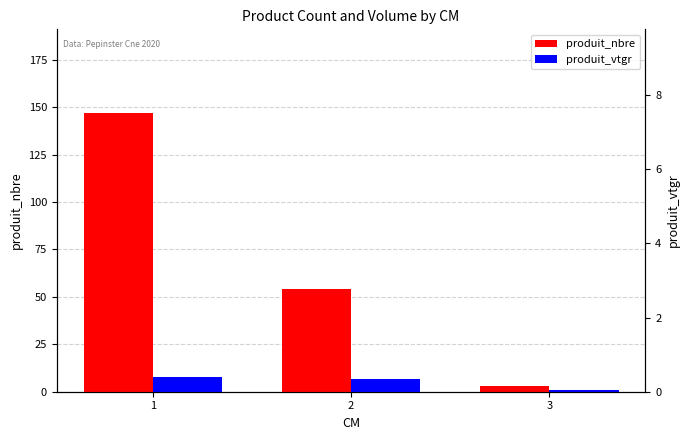

What is the average value of the produit_vtgr series?

5.0